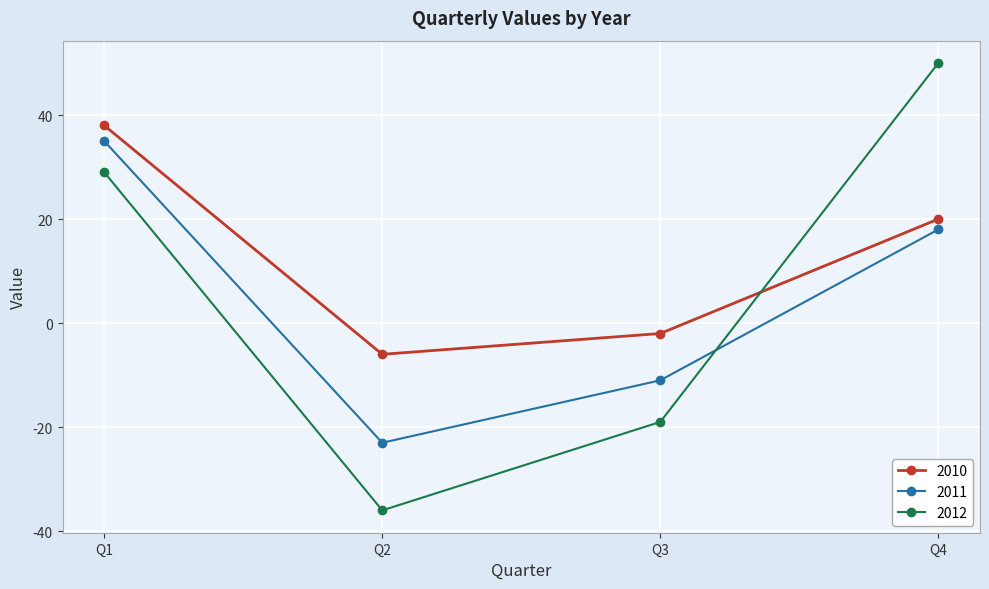

What is the difference between the highest and lowest values at Q1?

9